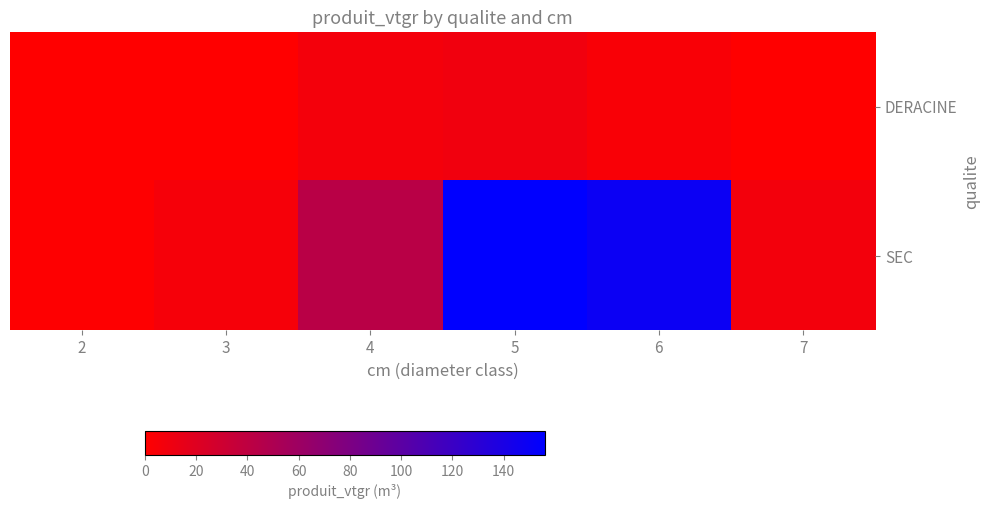

Between 5 and 2, which is larger?

5